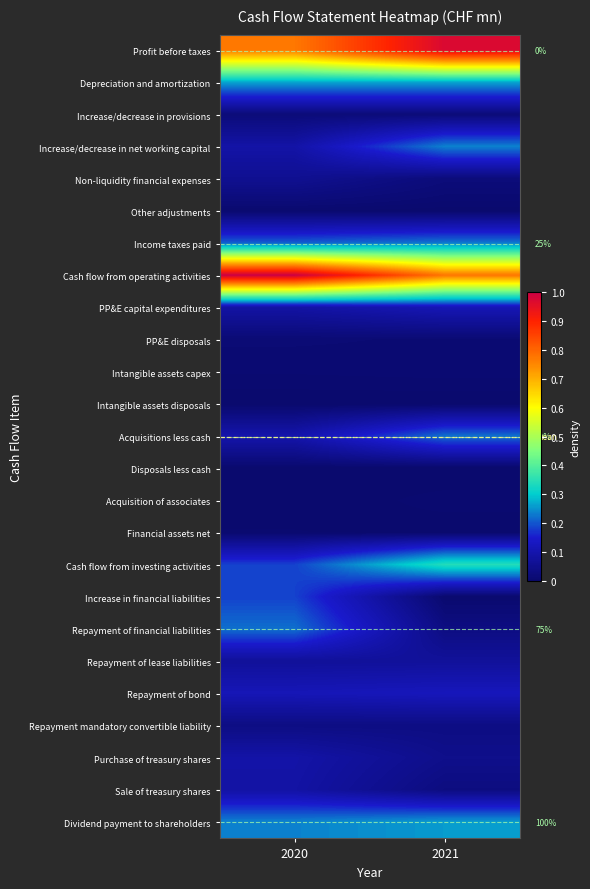

What is the spread (max minus min) of values at 2020?

1.0